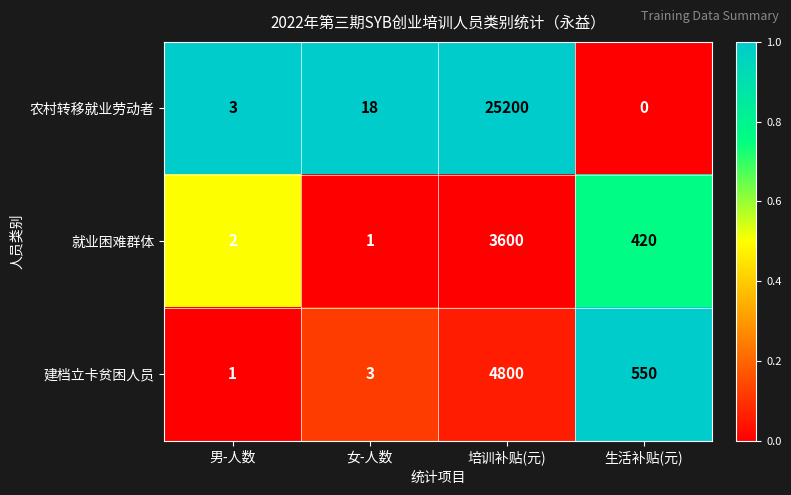

Reading left to right, list all the values displayed in this chart.

农村转移就业劳动者: 3	18	25200	0
就业困难群体: 2	1	3600	420
建档立卡贫困人员: 1	3	4800	550